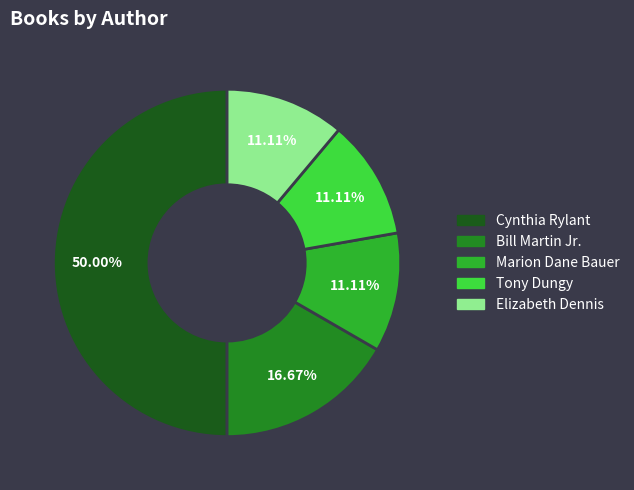

Approximately how many times larger is the value at Elizabeth Dennis compared to Tony Dungy?

1.0